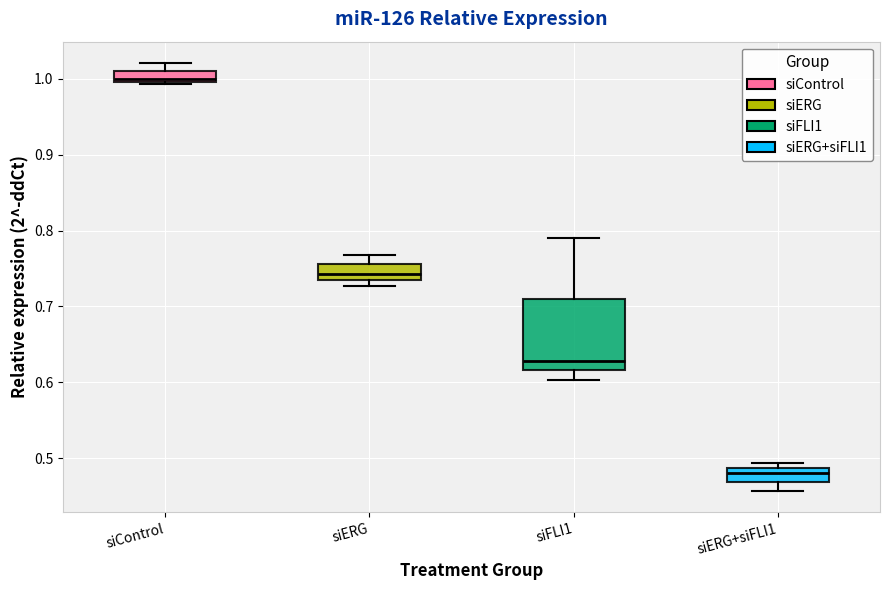

Which box is the tallest, from its lower edge to its upper edge?

siFLI1